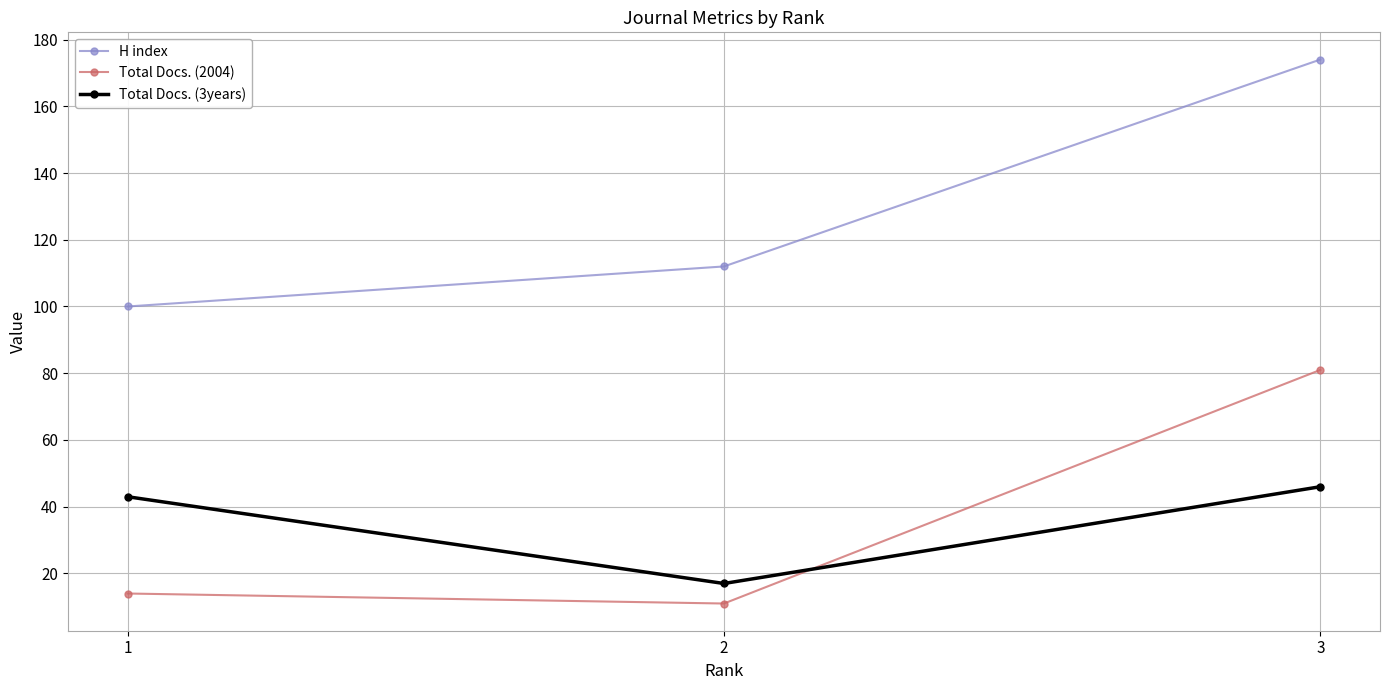

What is the difference between the Total Docs. (3years) values at 2 and 1?

26